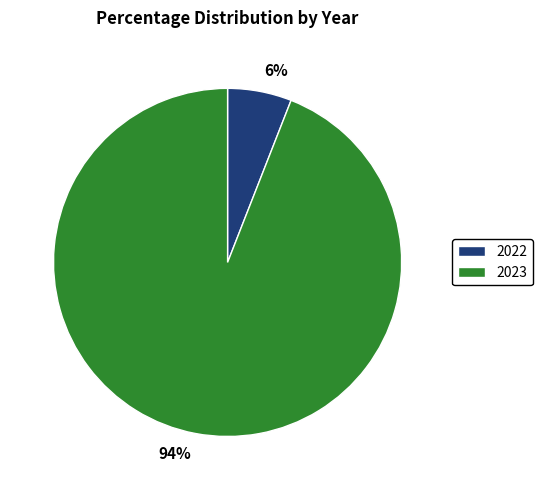

Do 2022 and 2023 together represent more than half of the pie?

Yes